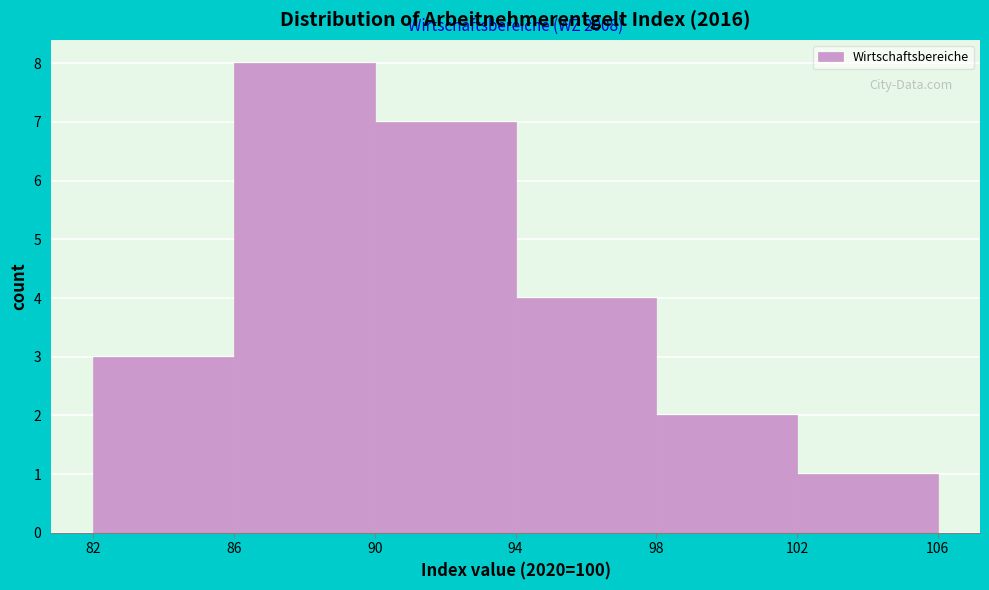

Over which range of the x-axis is the bar tallest?

86 to 90